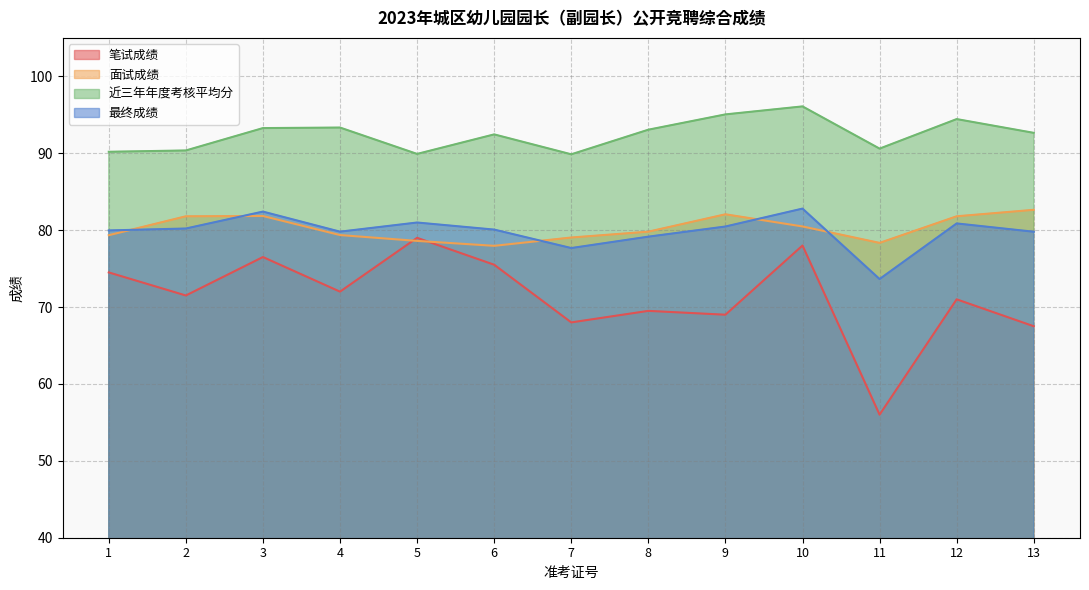

How many lines are shown in the chart?

4